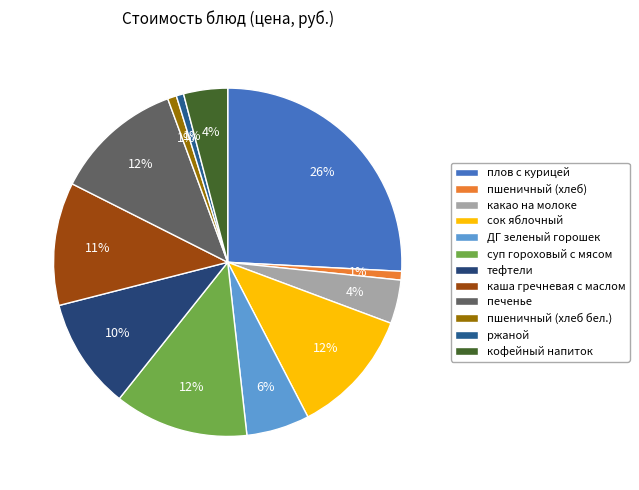

Rank the categories by value from highest to lowest.

плов с курицей, суп гороховый с мясом, печенье, сок яблочный, каша гречневая с маслом, тефтели, ДГ зеленый горошек, кофейный напиток, какао на молоке, пшеничный (хлеб бел.), пшеничный (хлеб), ржаной